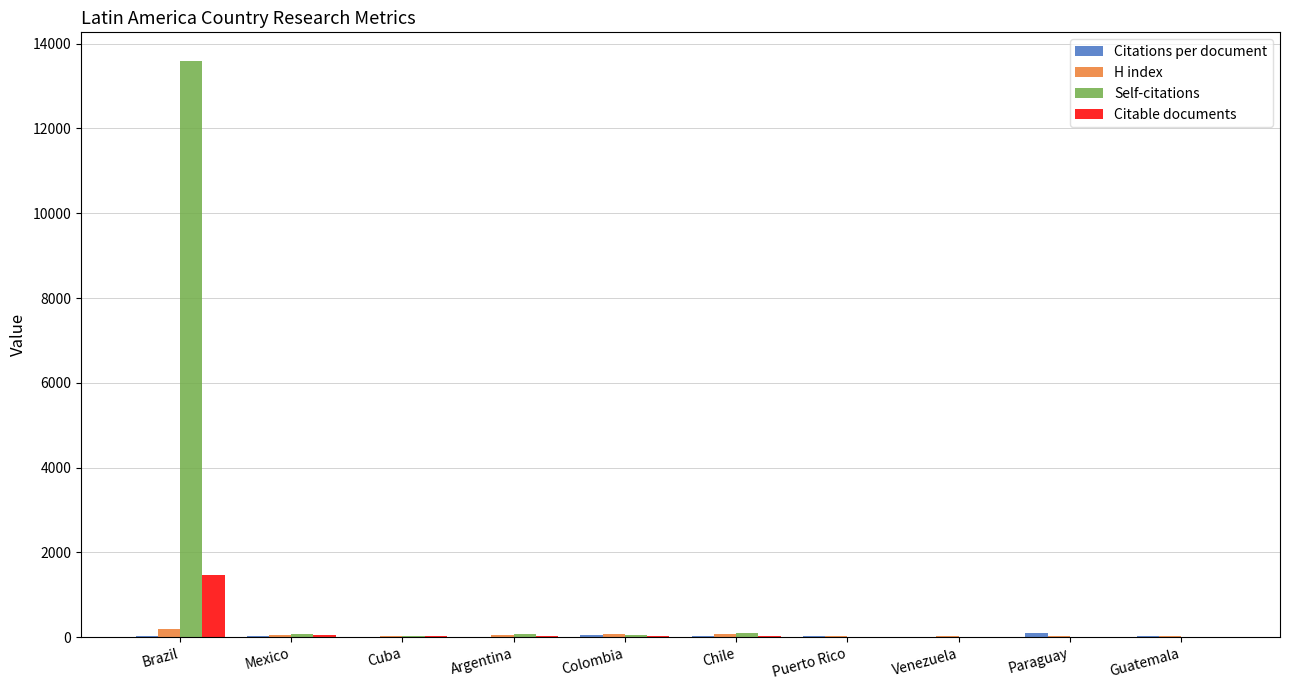

At which category is the sum across all series the highest?

Brazil